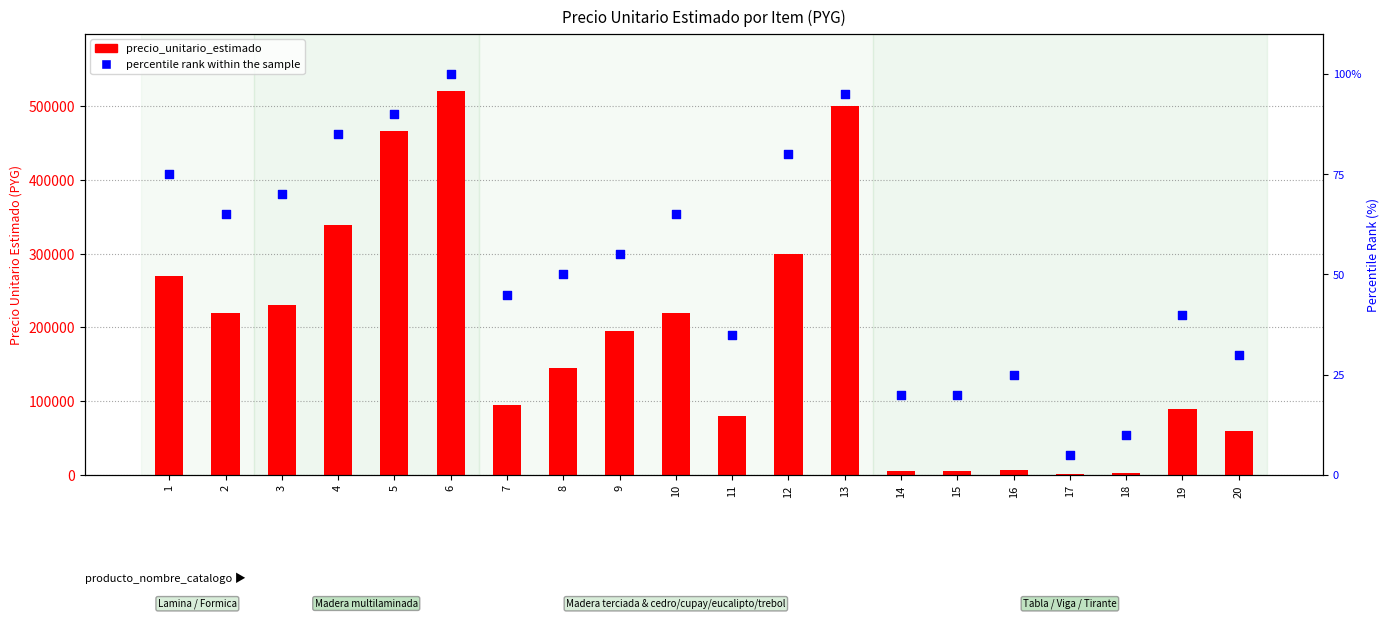

Which series has the widest spread of Y values?

precio_unitario_estimado